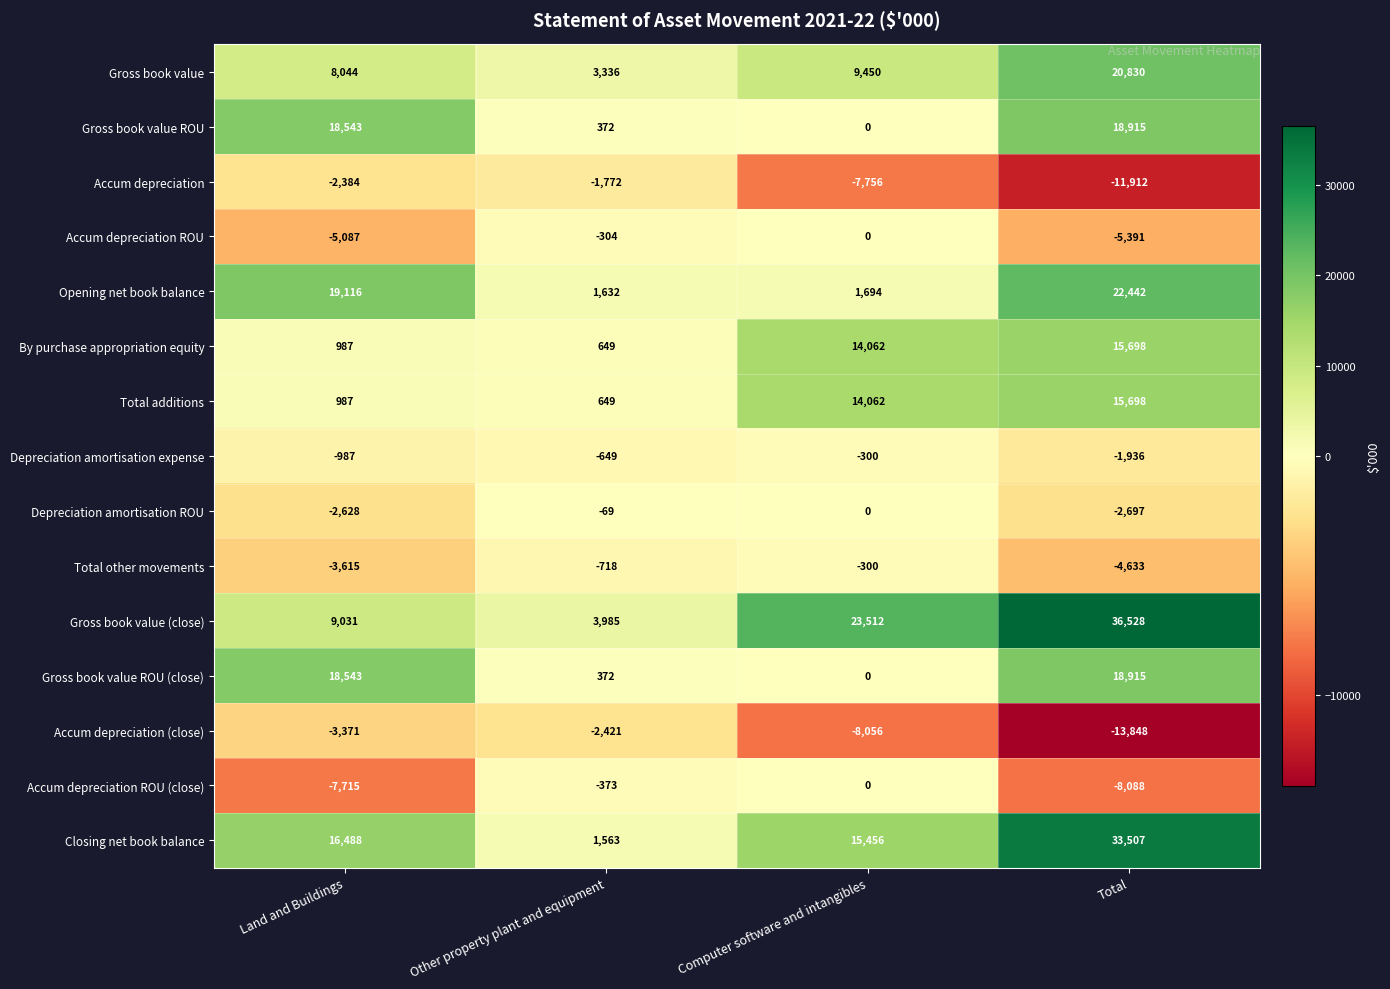

What is the minimum value shown in the chart?

-13848